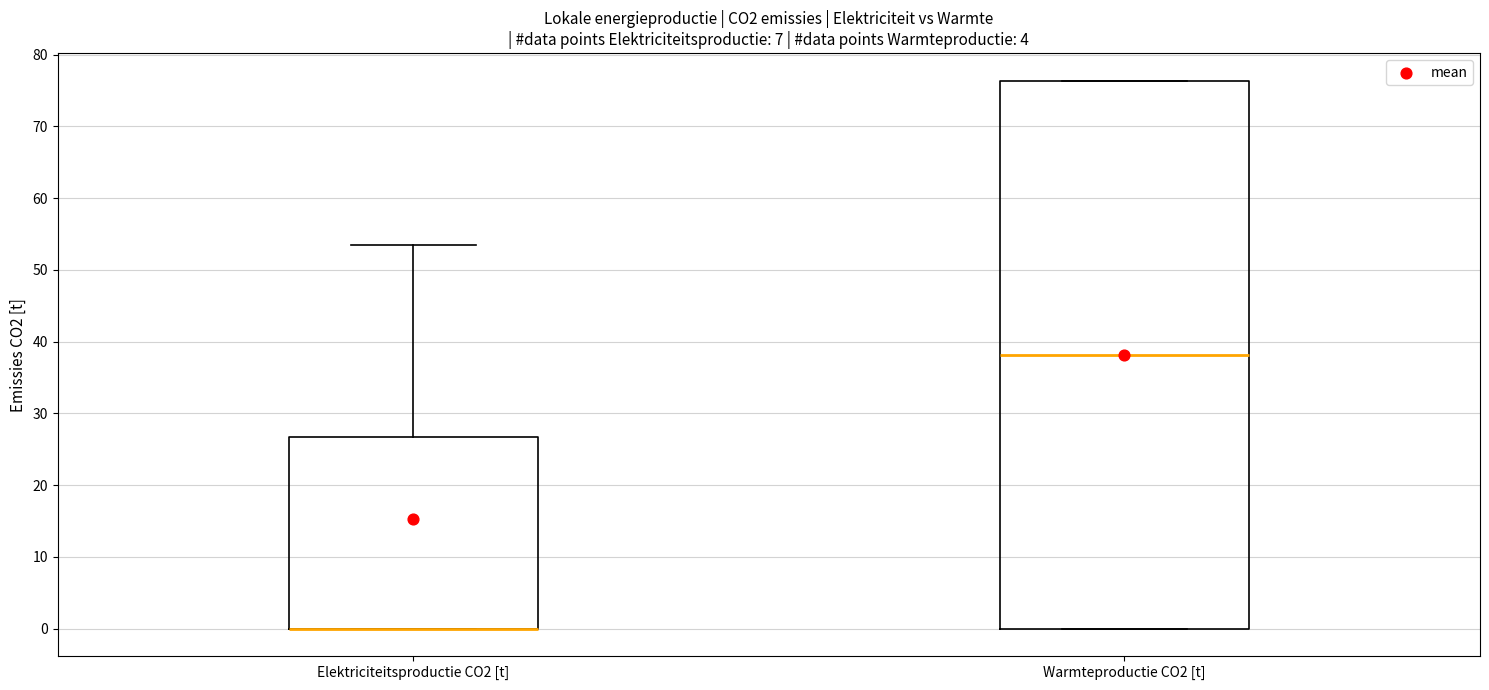

Where is the lower edge of the box for Warmteproductie CO2 [t] on the y-axis? The values are not printed on the chart, so give them approximately, as read against the axis.

0